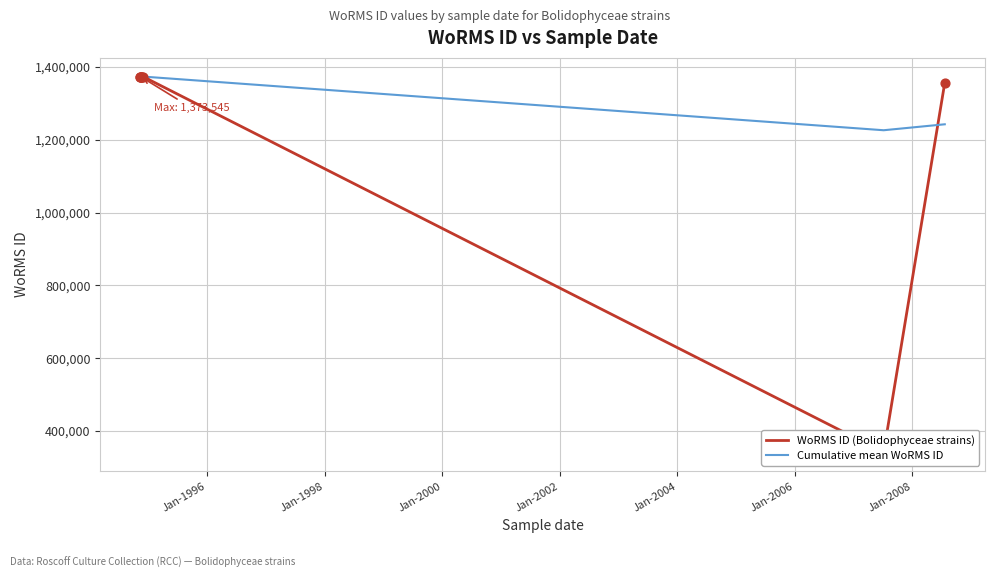

Which series reaches the minimum Y coordinate?

WoRMS ID (Bolidophyceae strains)